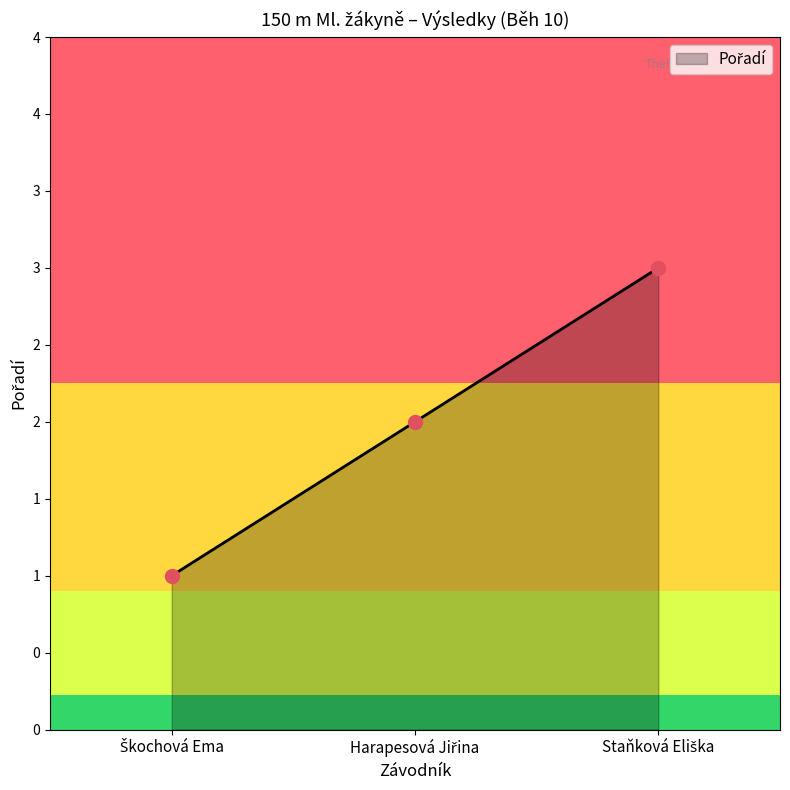

What is the change in value from Harapesová Jiřina to Staňková Eliška?

+1